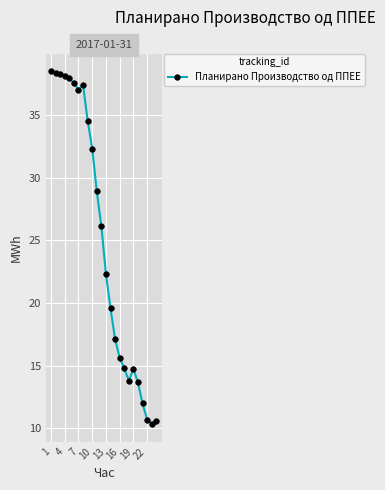

Is this an area chart (filled region under the line)?

No